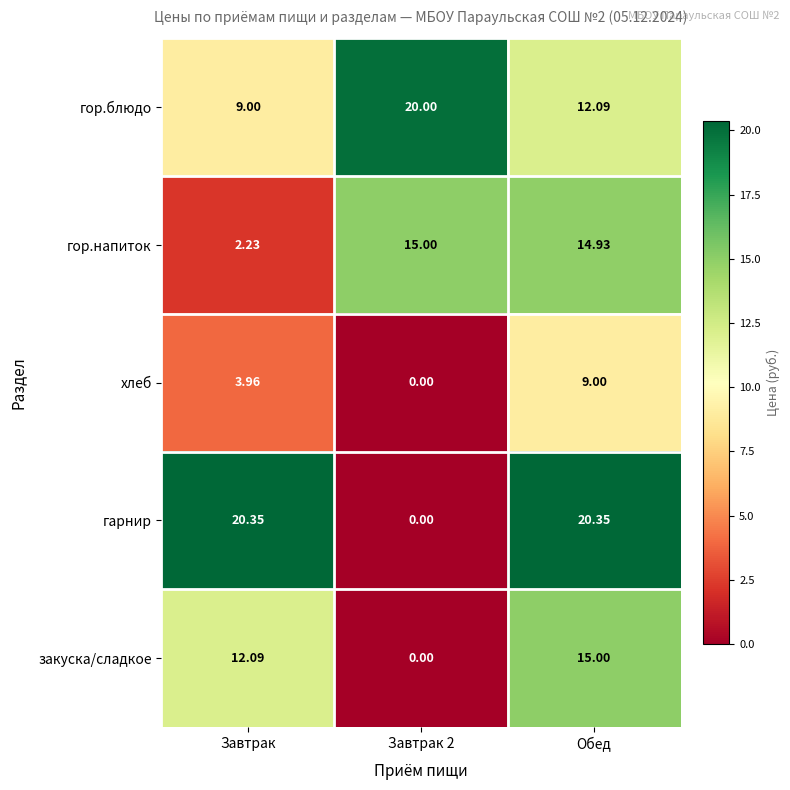

At which label is хлеб closest to 4?

Завтрак